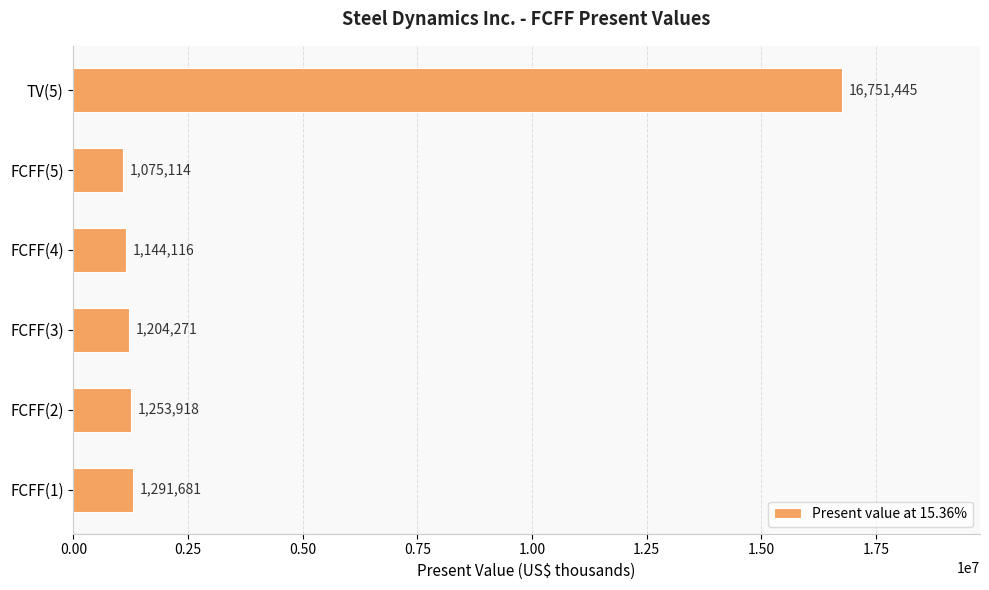

What is the difference between the values at FCFF(1) and TV(5)?

15459764